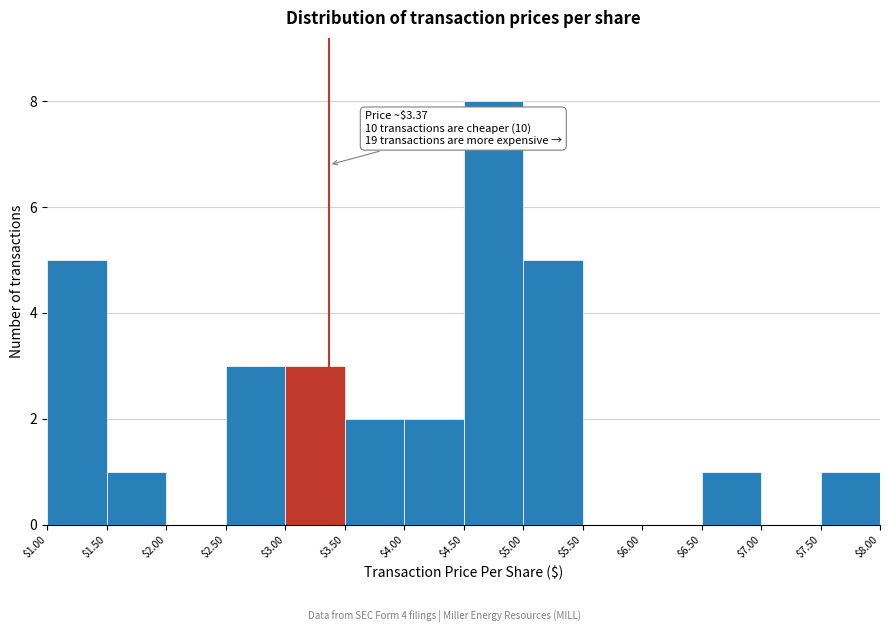

Which range on the x-axis has the tallest bar?

$4.50 to $5.00